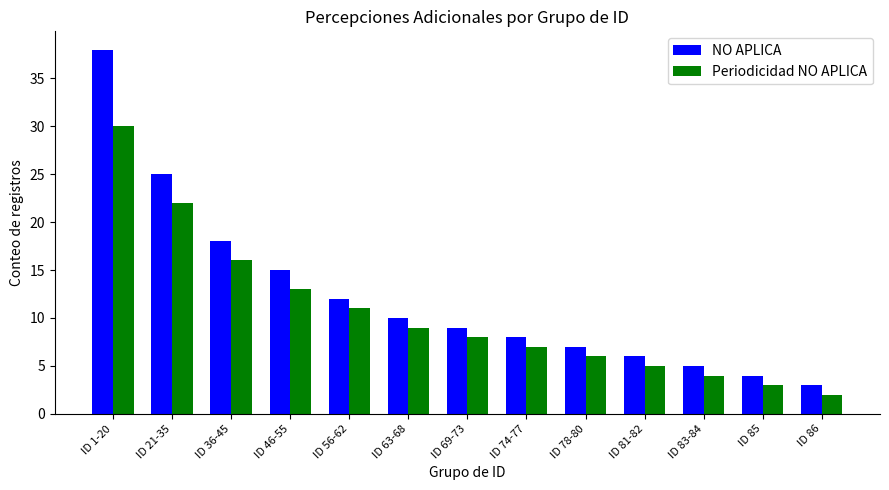

Reading left to right, extract all data points from this chart.

NO APLICA: ID 1-20=38	ID 21-35=25	ID 36-45=18	ID 46-55=15	ID 56-62=12	ID 63-68=10	ID 69-73=9	ID 74-77=8	ID 78-80=7	ID 81-82=6	ID 83-84=5	ID 85=4	ID 86=3
Periodicidad NO APLICA: ID 1-20=30	ID 21-35=22	ID 36-45=16	ID 46-55=13	ID 56-62=11	ID 63-68=9	ID 69-73=8	ID 74-77=7	ID 78-80=6	ID 81-82=5	ID 83-84=4	ID 85=3	ID 86=2